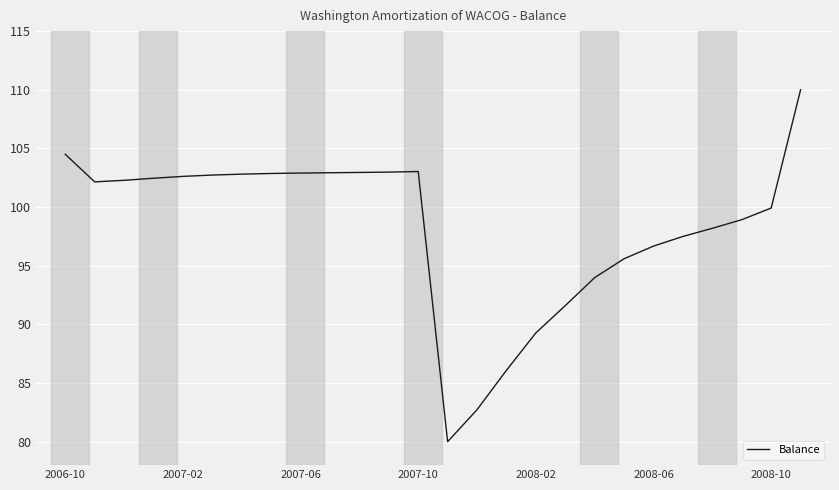

What is the greatest value displayed?

110.0